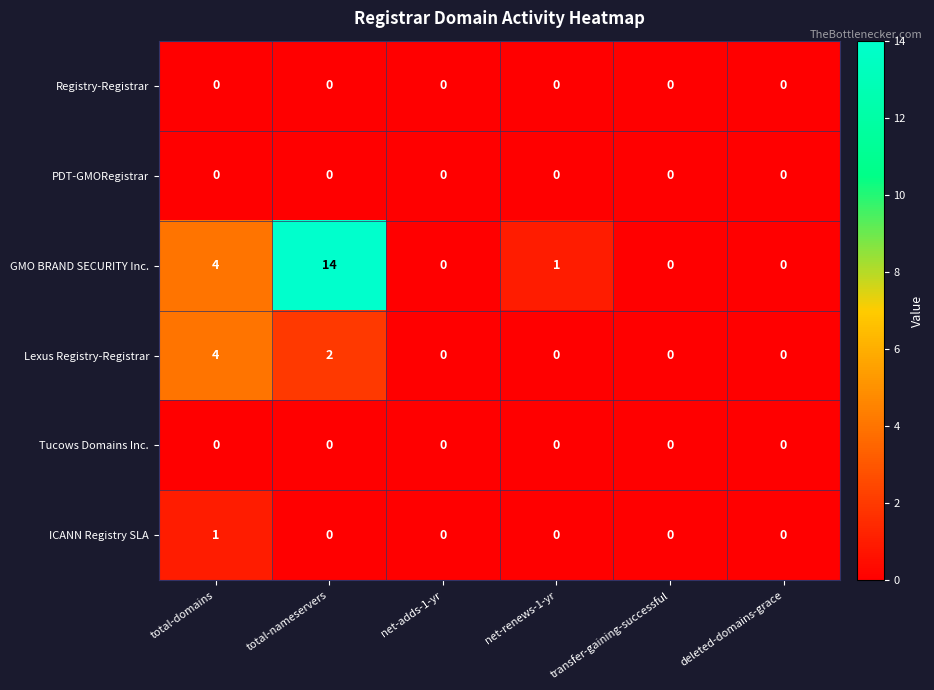

What is the difference between the maximum and minimum values in the Lexus Registry-Registrar series?

4